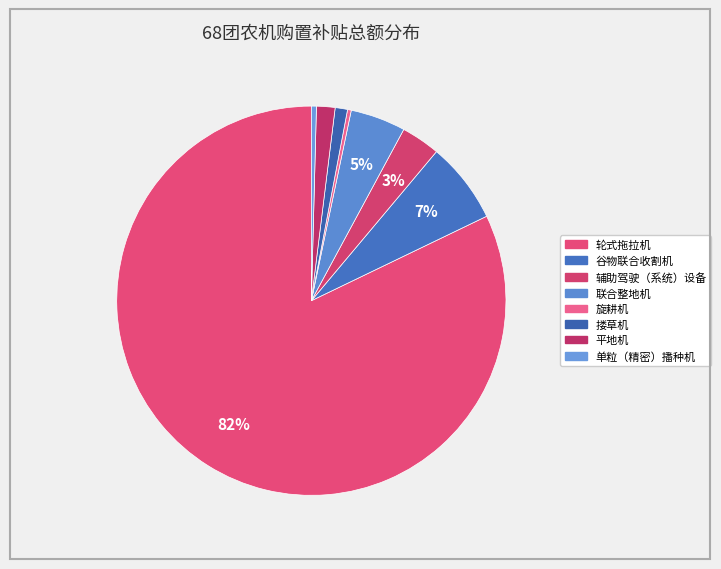

How much of the chart is everything except 单粒（精密）播种机?

99.8%